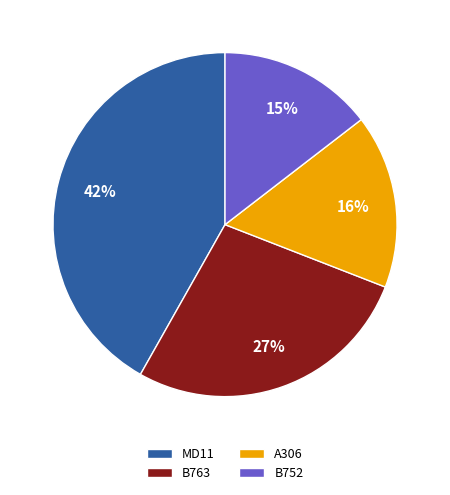

Do B752 and A306 together represent more than half of the pie?

No